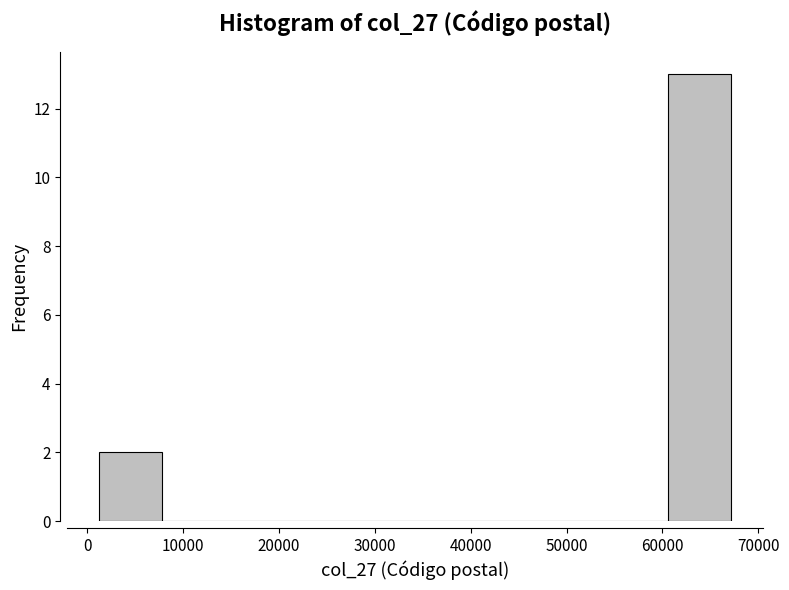

Reading left to right, list every bar in this chart as the range it spans on the x-axis followed by its height. Neither the bar edges nor the heights are printed on the chart, so give them approximately, as read against the axes.

1000 to 8000: 2
8000 to 14000: 0
14000 to 21000: 0
21000 to 28000: 0
28000 to 34000: 0
34000 to 41000: 0
41000 to 47000: 0
47000 to 54000: 0
54000 to 61000: 0
61000 to 67000: 13